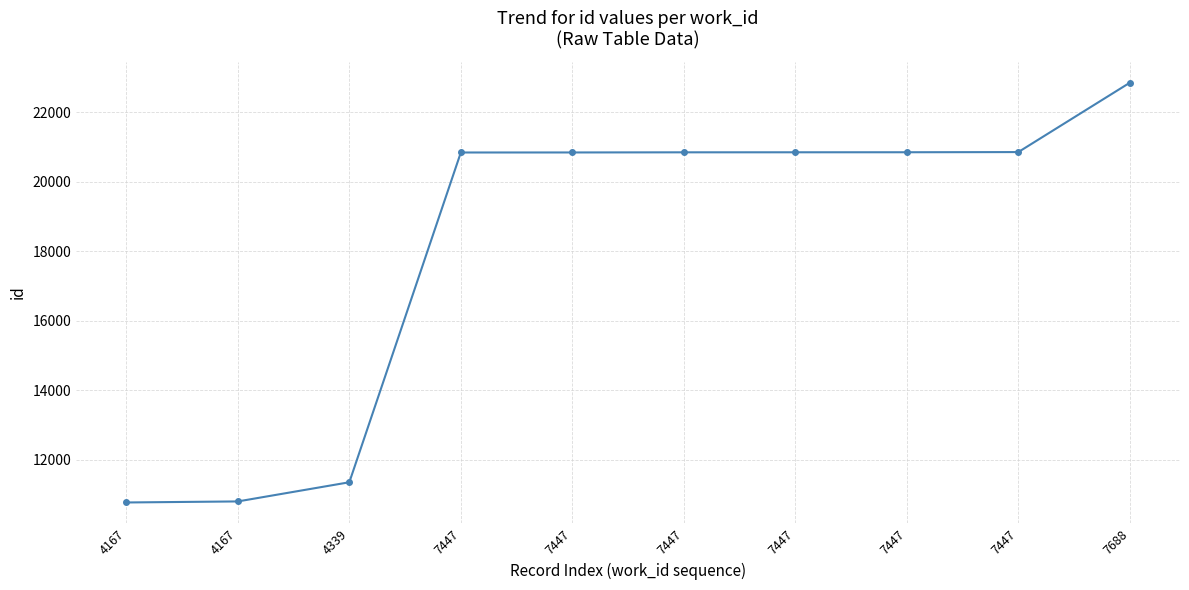

How many series are shown in this chart?

1